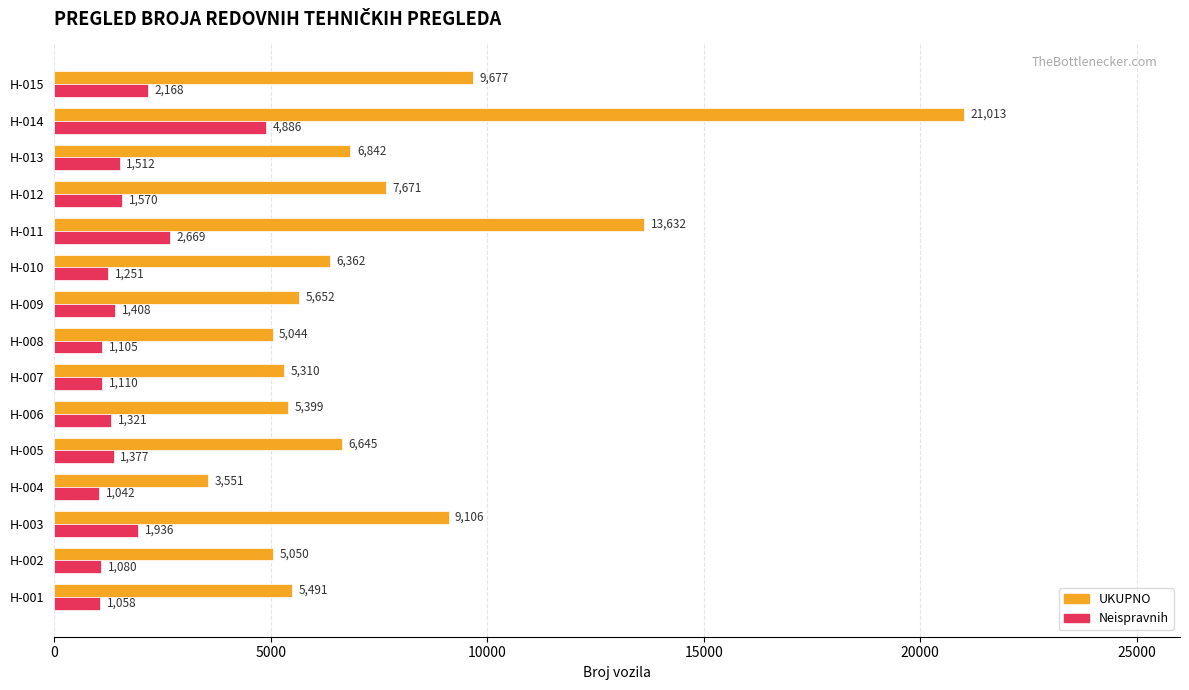

What is the sum of the Neispravnih values at H-015 and H-006?

3489